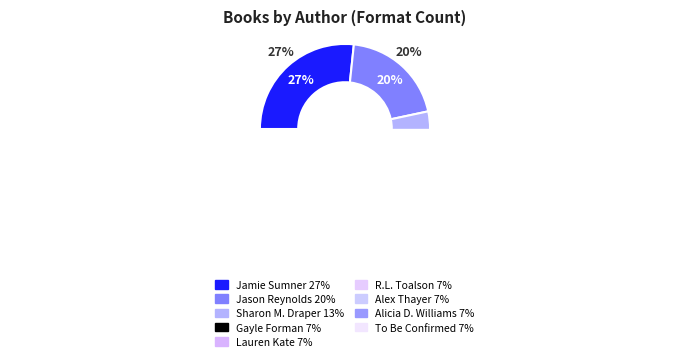

To the nearest percent, what is the difference between the largest and smallest slice percentages?

20%